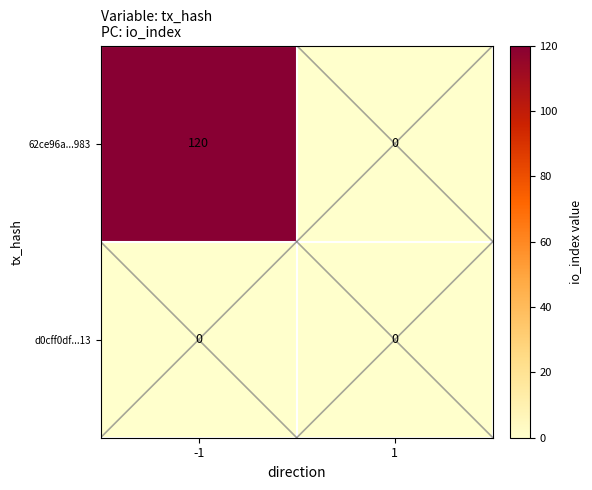

What is the spread (max minus min) of values at -1?

120